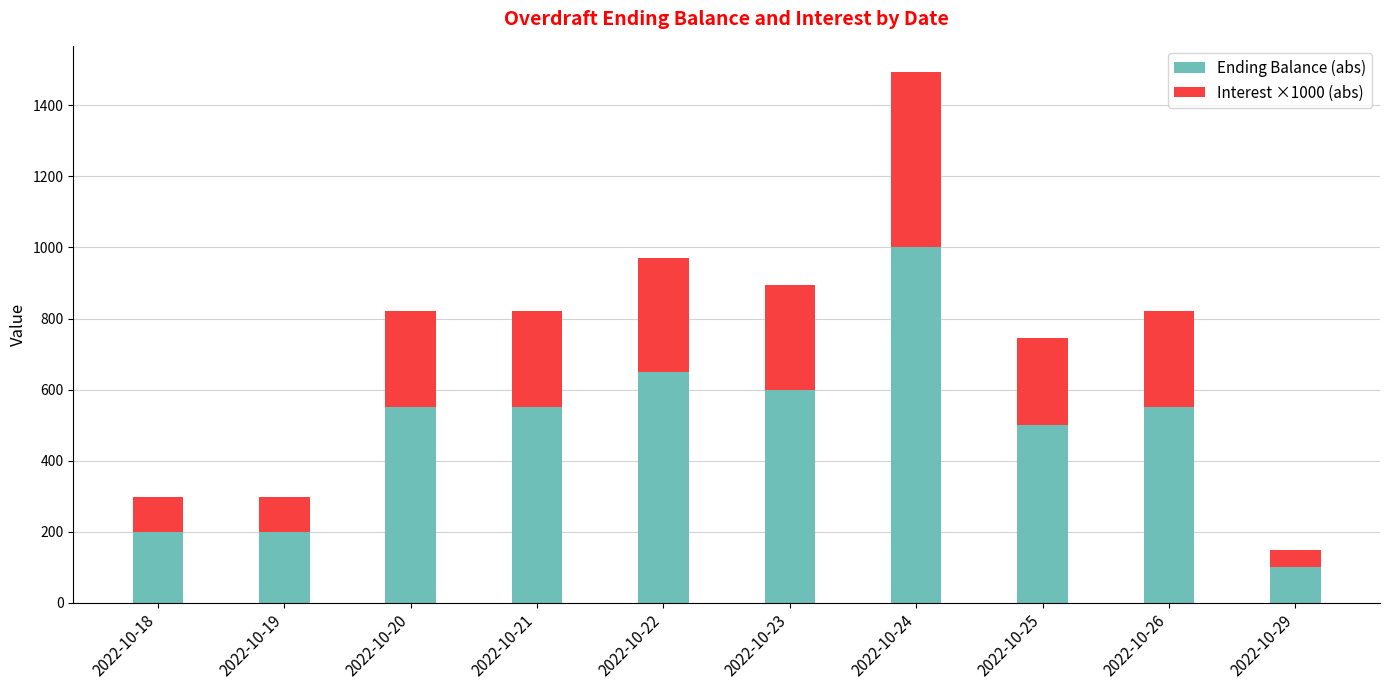

The value of Ending Balance (abs) at 2022-10-20 is 368.4. True or false?

False